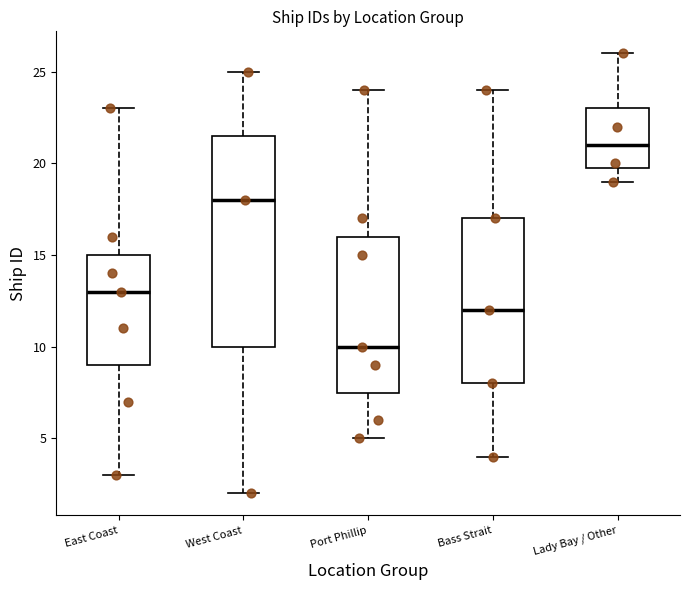

Reading left to right, transcribe this box plot: for each box, give where its median line is, the range the box spans, and where its two whiskers end, as read against the y-axis. The values are not printed on the chart, so give them approximately, as read against the axis.

East Coast: median 13.0, box 9.0 to 15.0, whiskers 3.0 to 23.0
West Coast: median 18.0, box 10.0 to 21.5, whiskers 2.0 to 25.0
Port Phillip: median 10.0, box 7.5 to 16.0, whiskers 5.0 to 24.0
Bass Strait: median 12.0, box 8.0 to 17.0, whiskers 4.0 to 24.0
Lady Bay / Other: median 21.0, box 20.0 to 23.0, whiskers 19.0 to 26.0